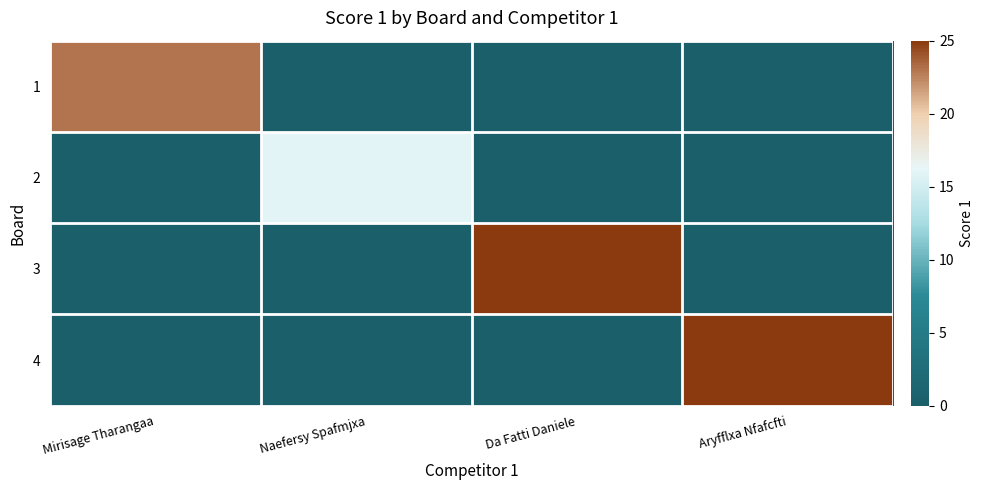

What is the total value across all series at Naefersy Spafmjxa?

16